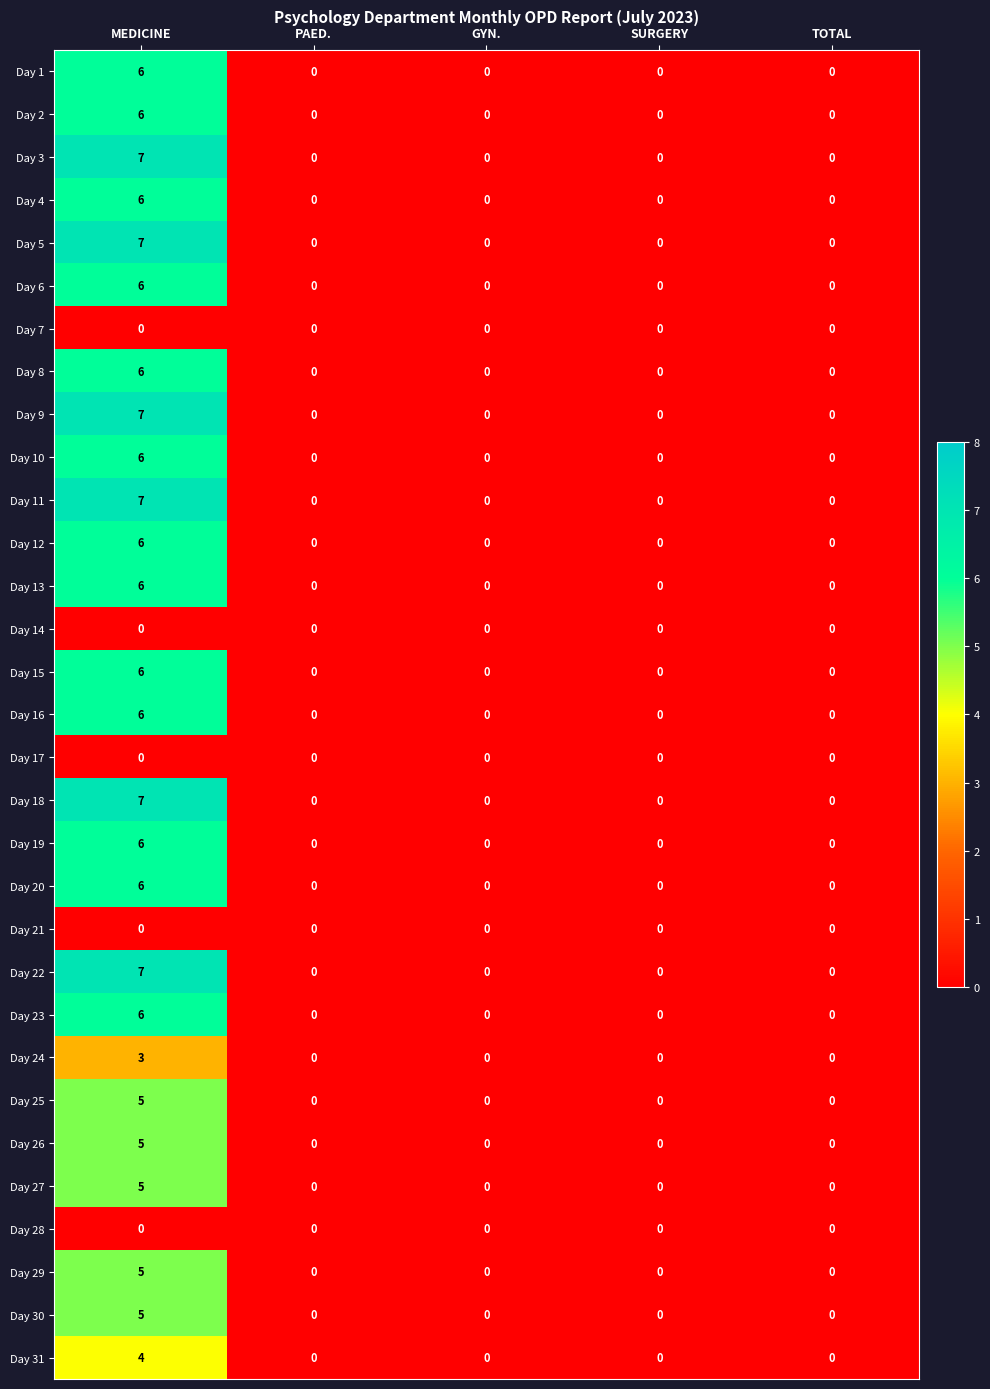

How many Day 27 values are between 0 and 1?

4